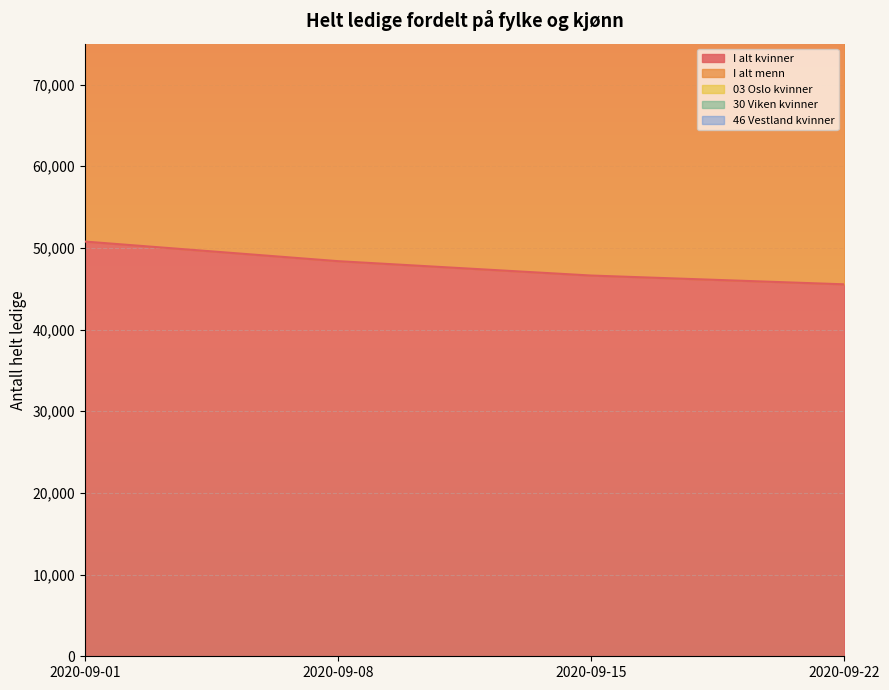

What is the difference between the maximum and second lowest values in the 30 Viken kvinner series?

10134